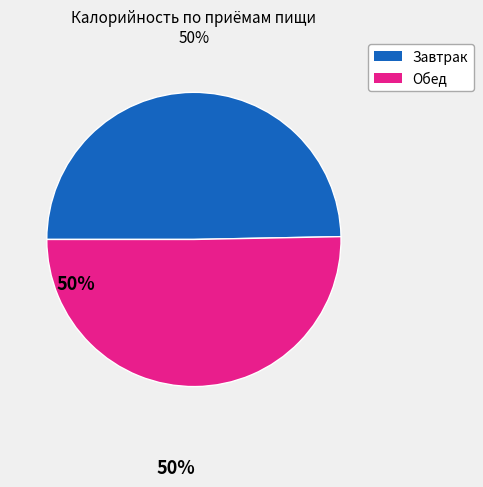

Which has a higher value, Завтрак or Обед?

Обед